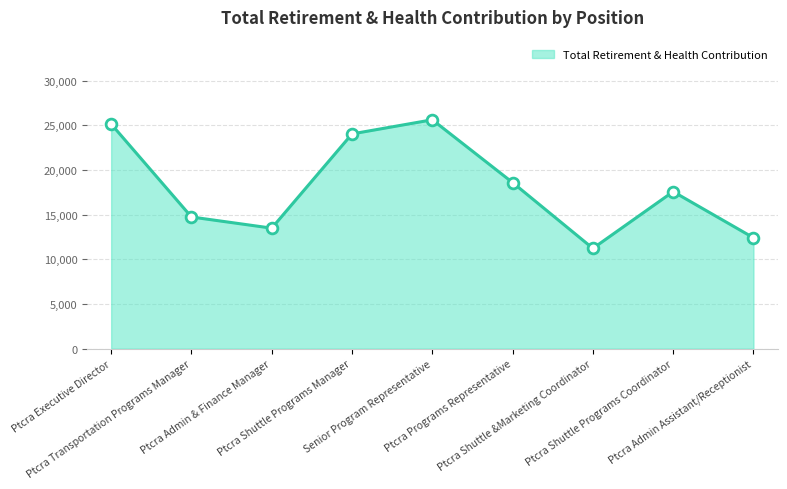

Between Ptcra Executive Director and Ptcra Admin Assistant/Receptionist, which is larger?

Ptcra Executive Director